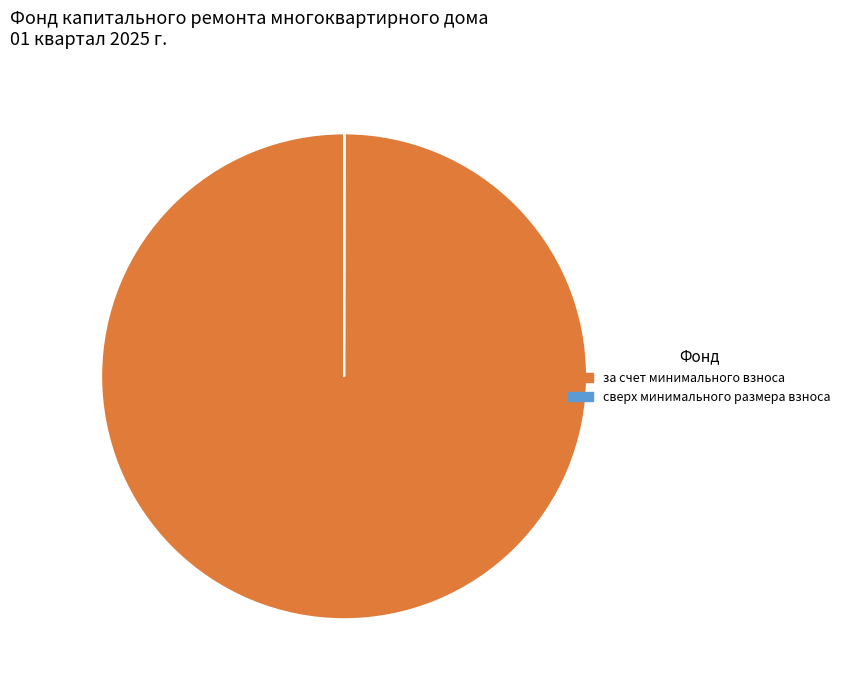

The за счет минимального взноса slice represents 89% of the pie. True or false?

False